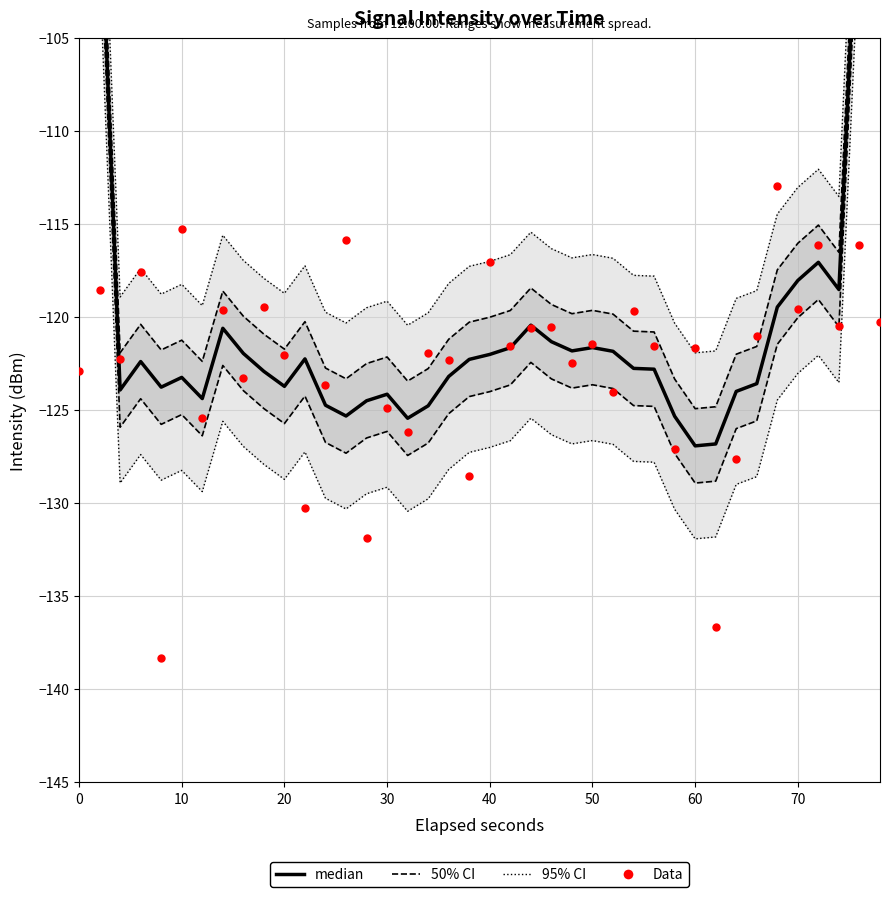

Which series reaches the minimum Y coordinate?

Data